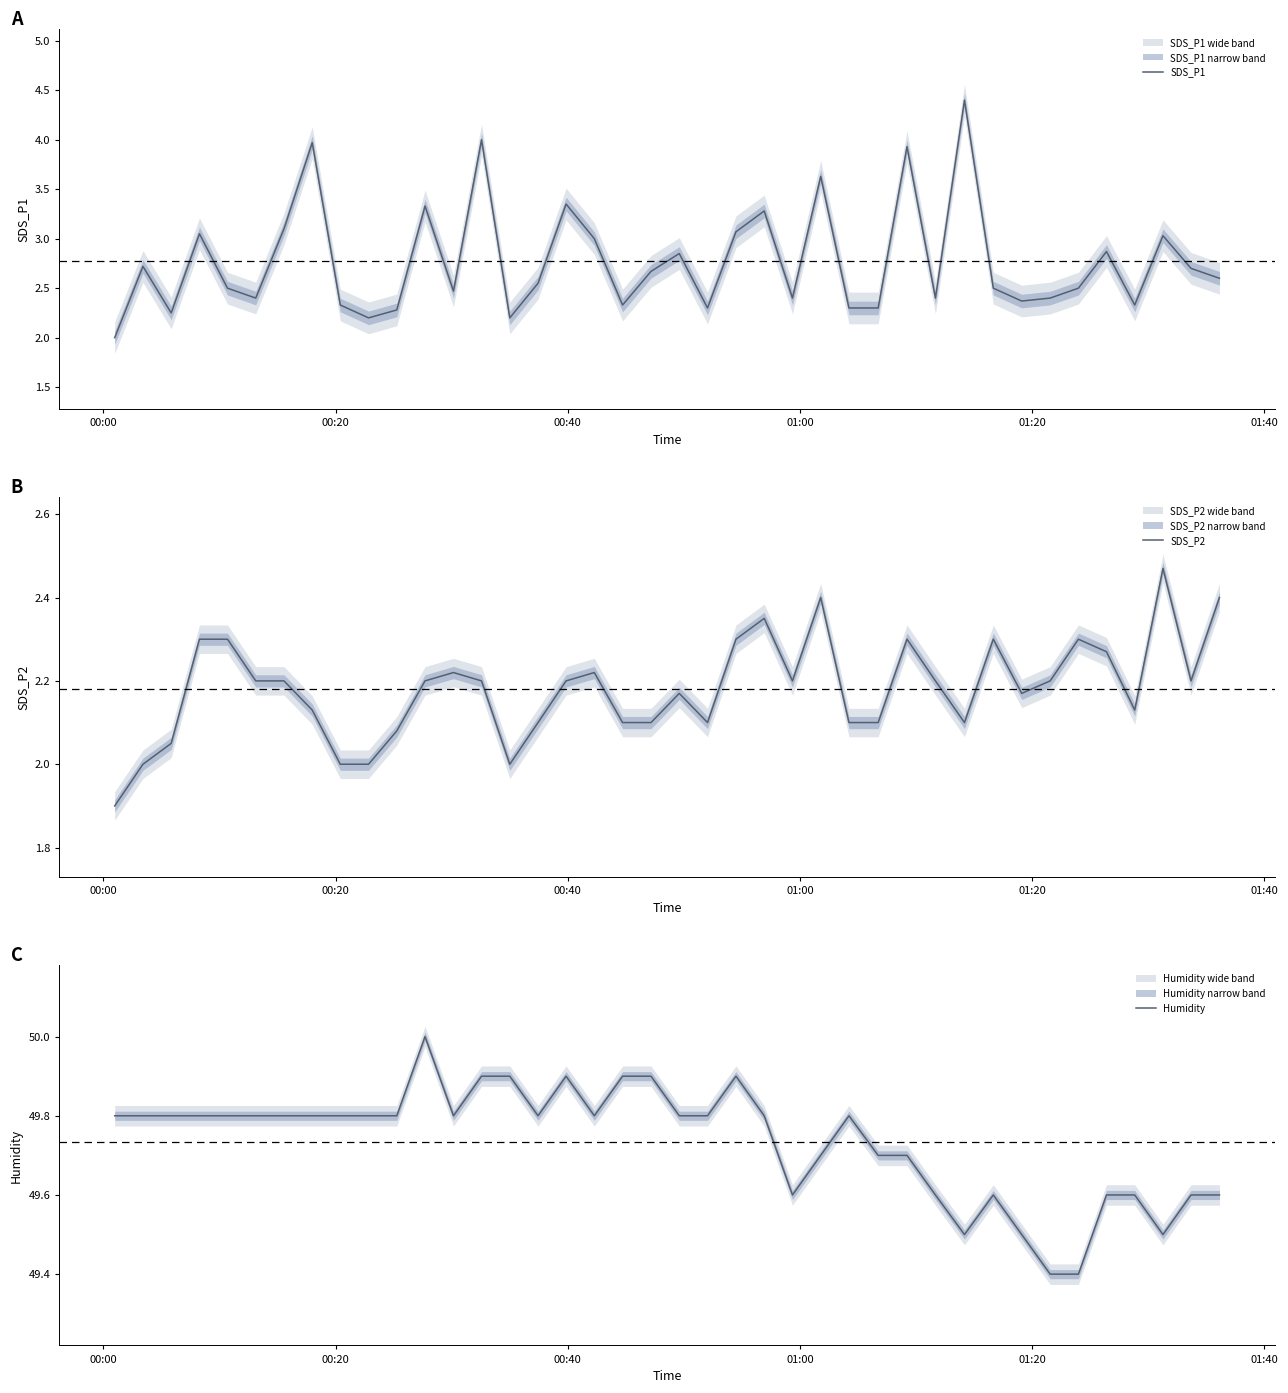

What is the minimum value for SDS_P1?

2.0